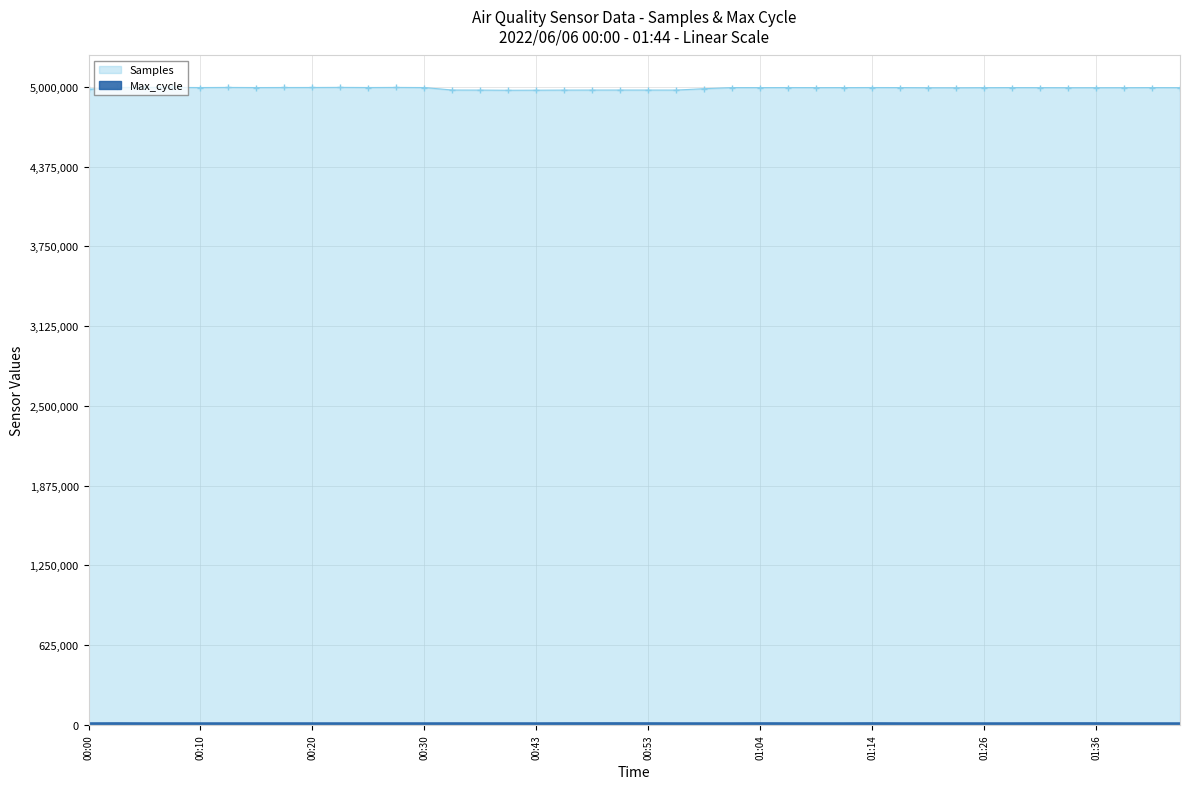

Where does the data first go above 19977?

00:02